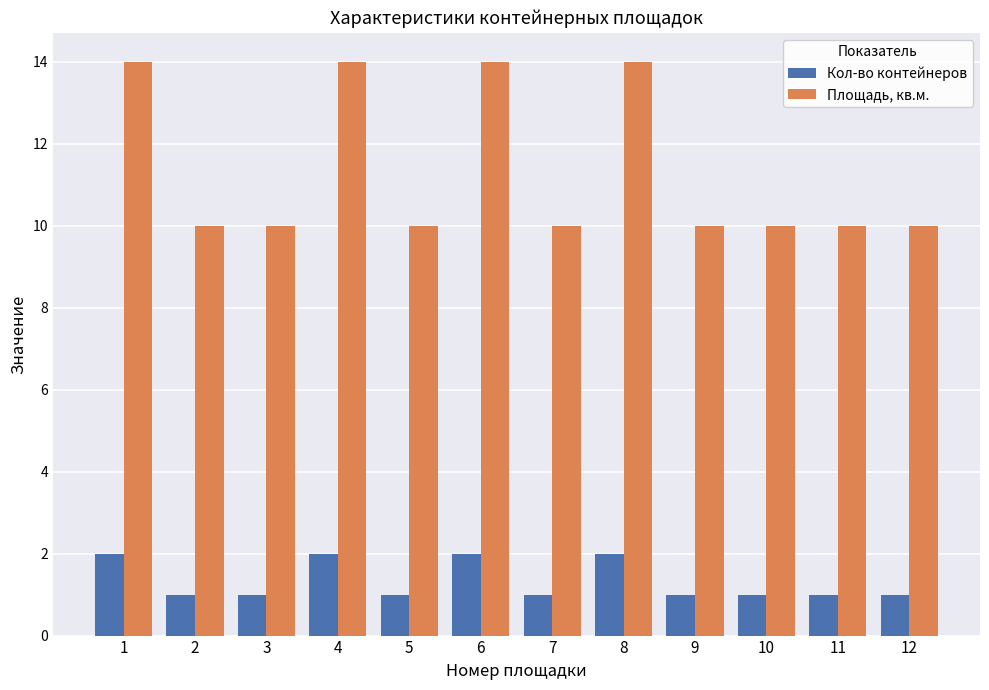

What is the difference between the maximum and second lowest values in the Площадь, кв.м. series?

4